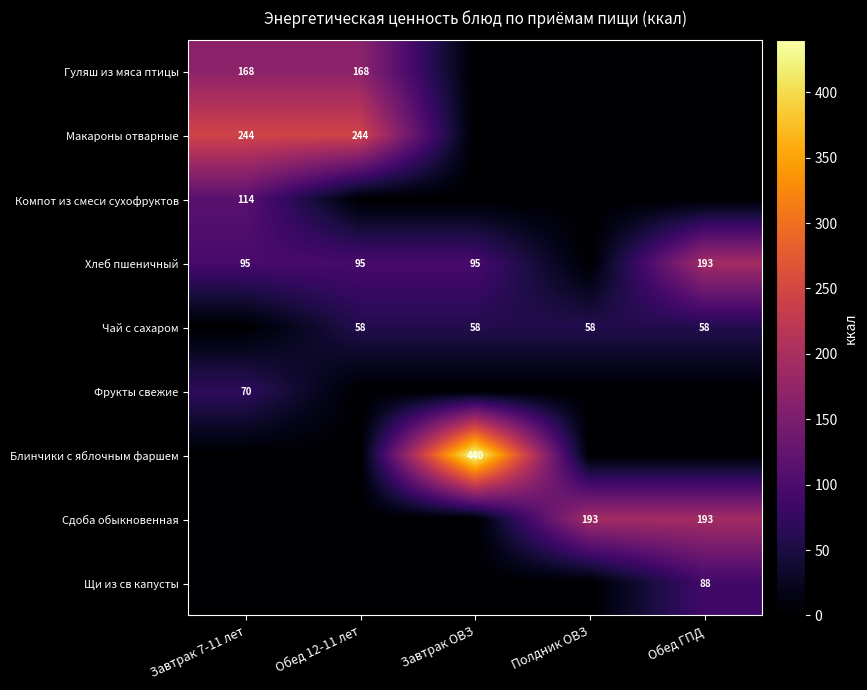

The Чай с сахаром series shows 58 at Полдник ОВЗ. True or false?

True